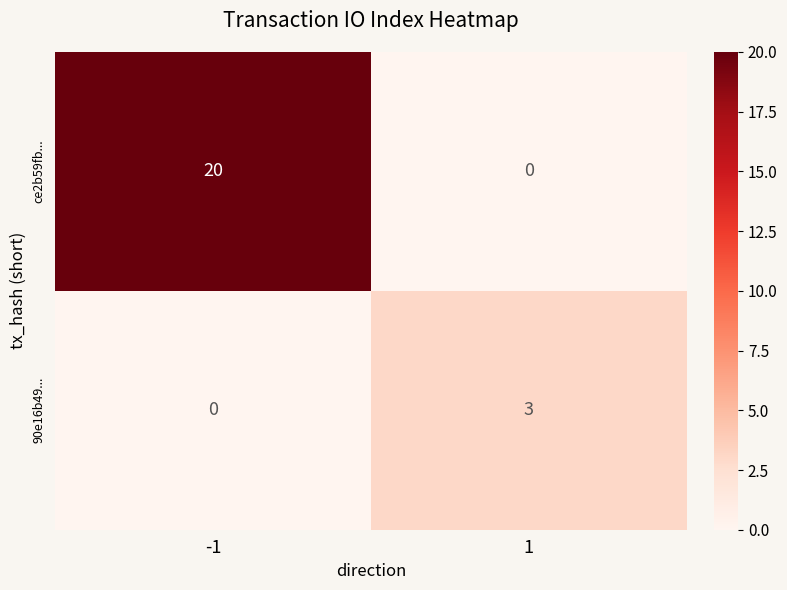

The value of 90e16b49... at 1 is 3. True or false?

True